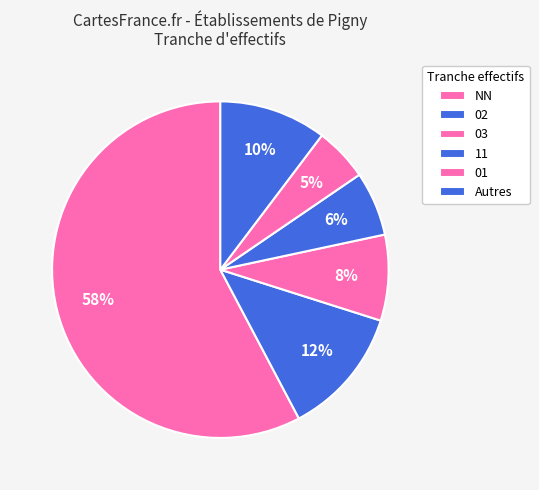

Does any single category account for the majority?

Yes